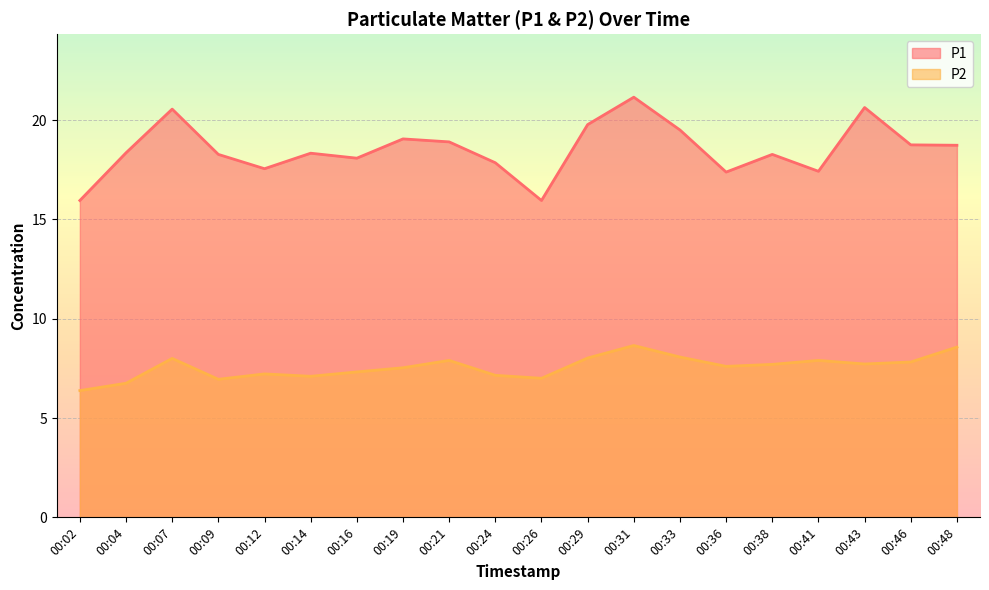

What value does the P2 series have at 00:21?

7.9